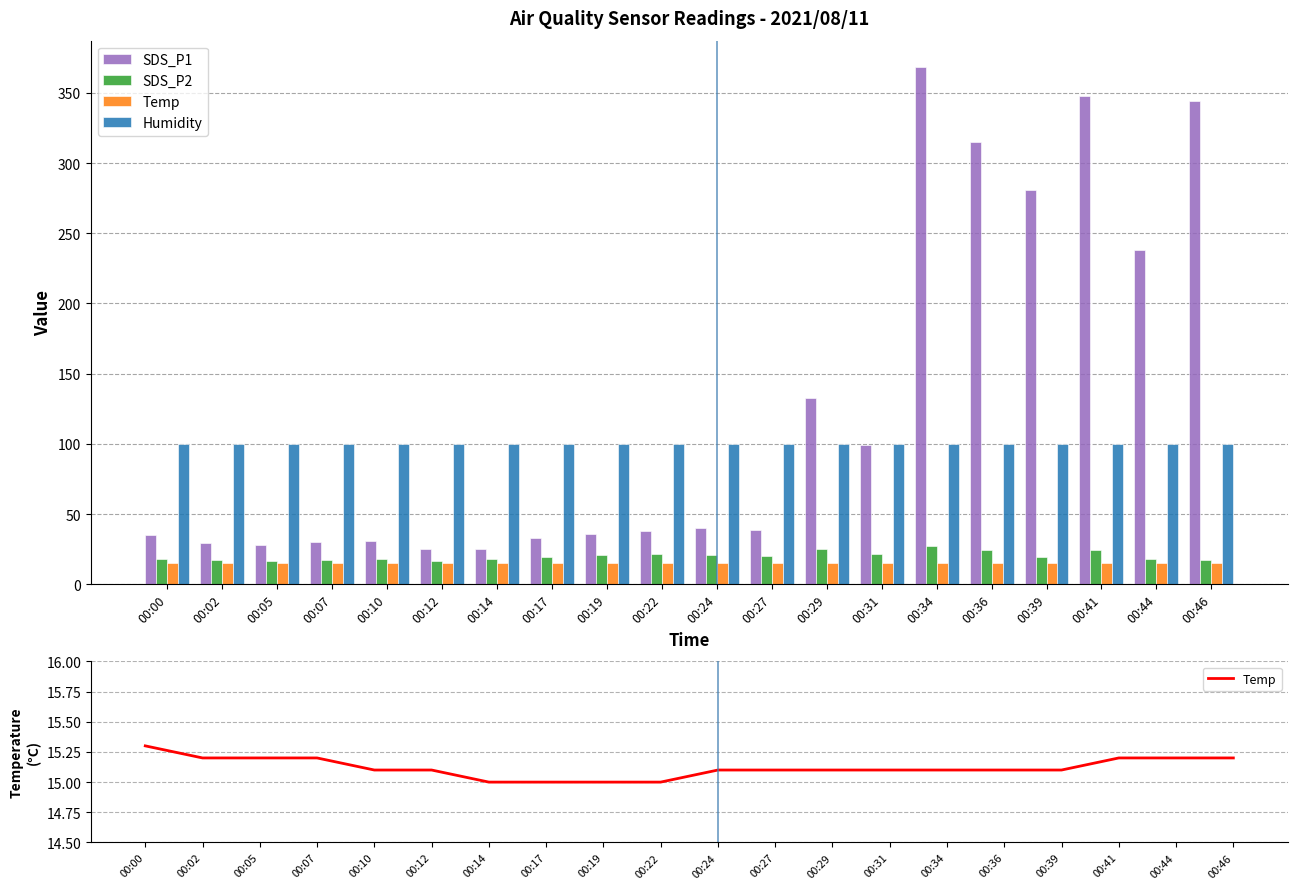

What is the sum of the SDS_P2 values at 00:29 and 00:05?

41.3